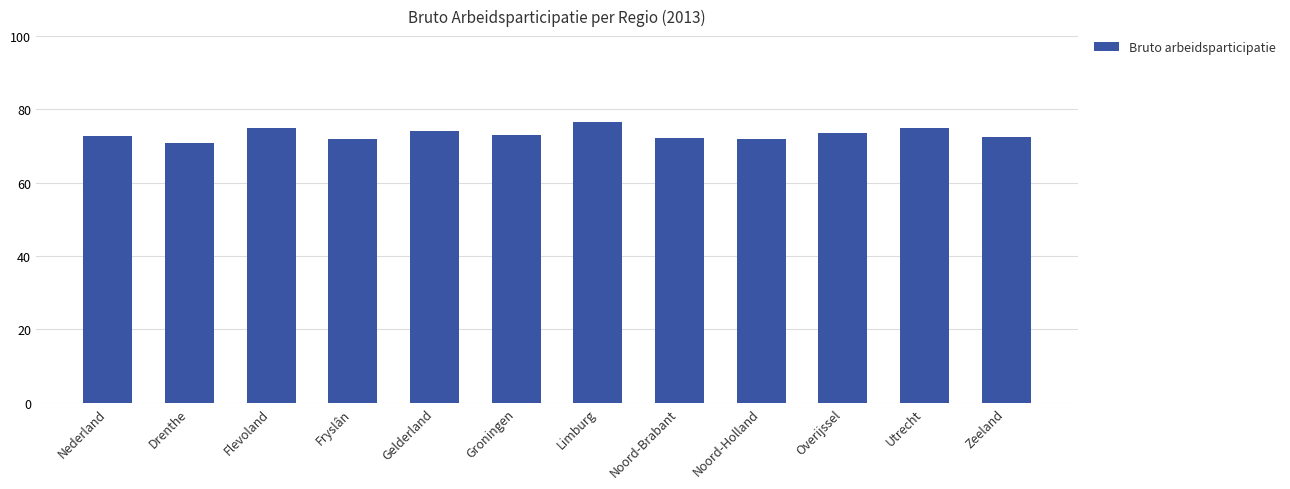

Approximately how many times larger is the value at Noord-Holland compared to Zeeland?

1.0